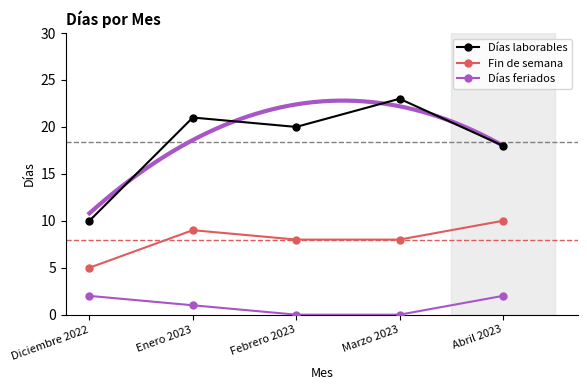

True or false: Días laborables has a value of 20 at Febrero 2023.

True